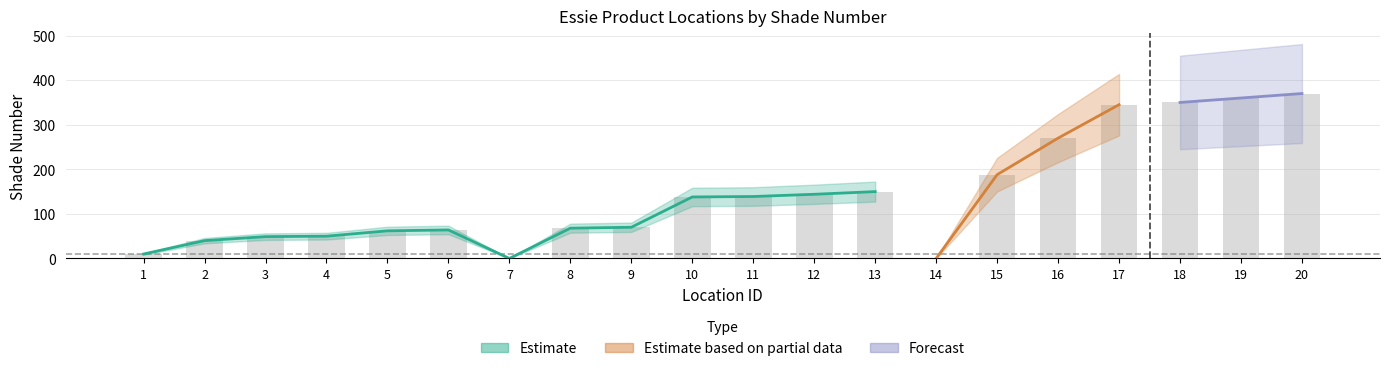

True or false: Estimate has a value of 15 at 1.

False